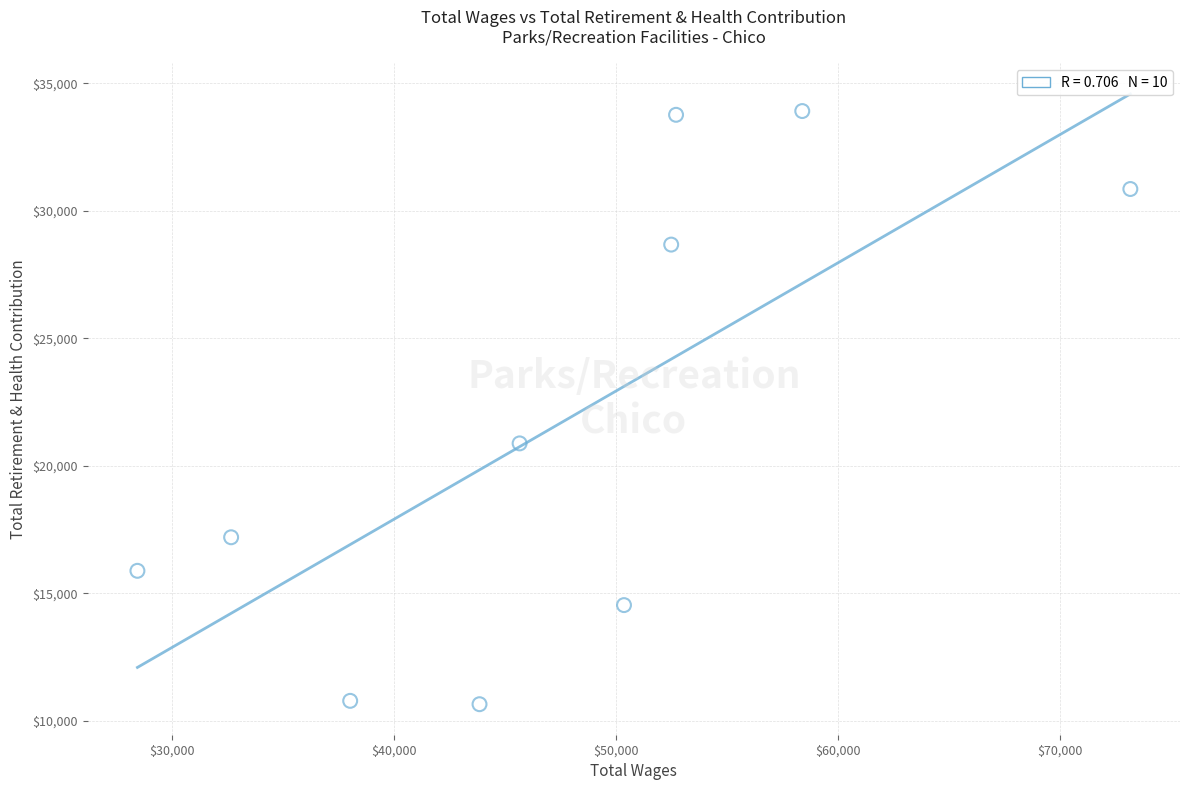

What Y value in the scatter plot is closest to 22283?

20881